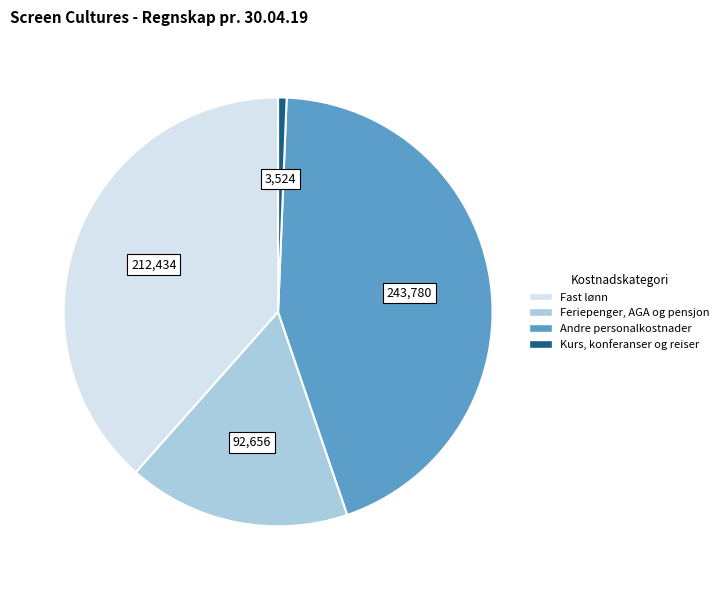

Rank the categories by value from highest to lowest.

Andre personalkostnader, Fast lønn, Feriepenger, AGA og pensjon, Kurs, konferanser og reiser